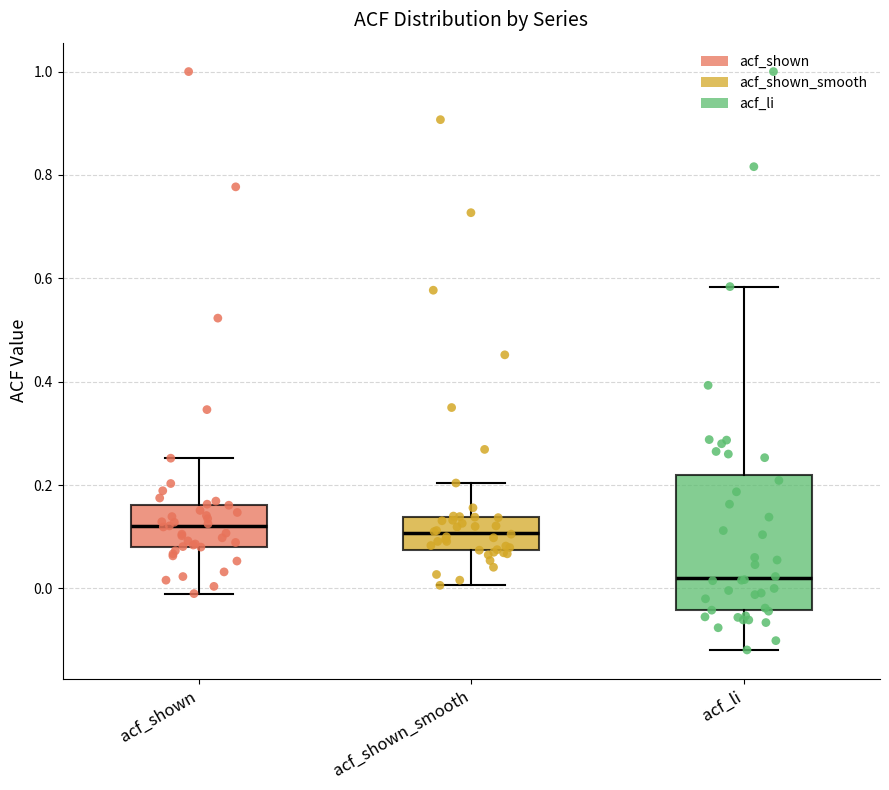

Reading left to right, read every box against the y-axis: the position of its median line, the range the box covers, and the ends of its whiskers. The values are not printed on the chart, so give them approximately, as read against the axis.

acf_shown: median 0.12, box 0.08 to 0.16, whiskers 0.00 to 0.26
acf_shown_smooth: median 0.10, box 0.08 to 0.14, whiskers 0.00 to 0.20
acf_li: median 0.02, box -0.04 to 0.22, whiskers -0.12 to 0.58